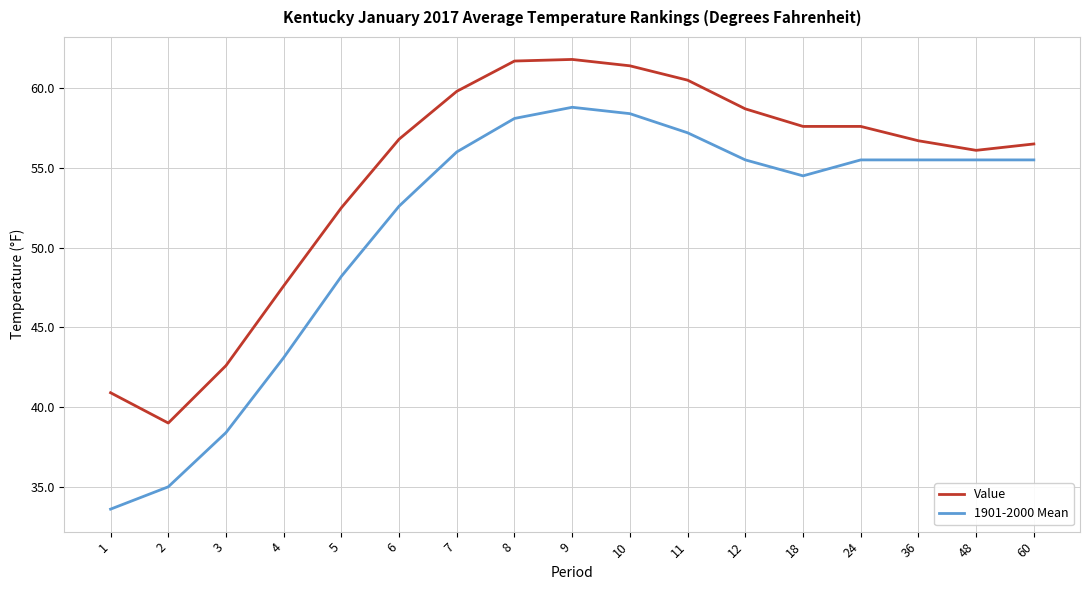

Is it true that 1901-2000 Mean equals 56.0 at 7?

True